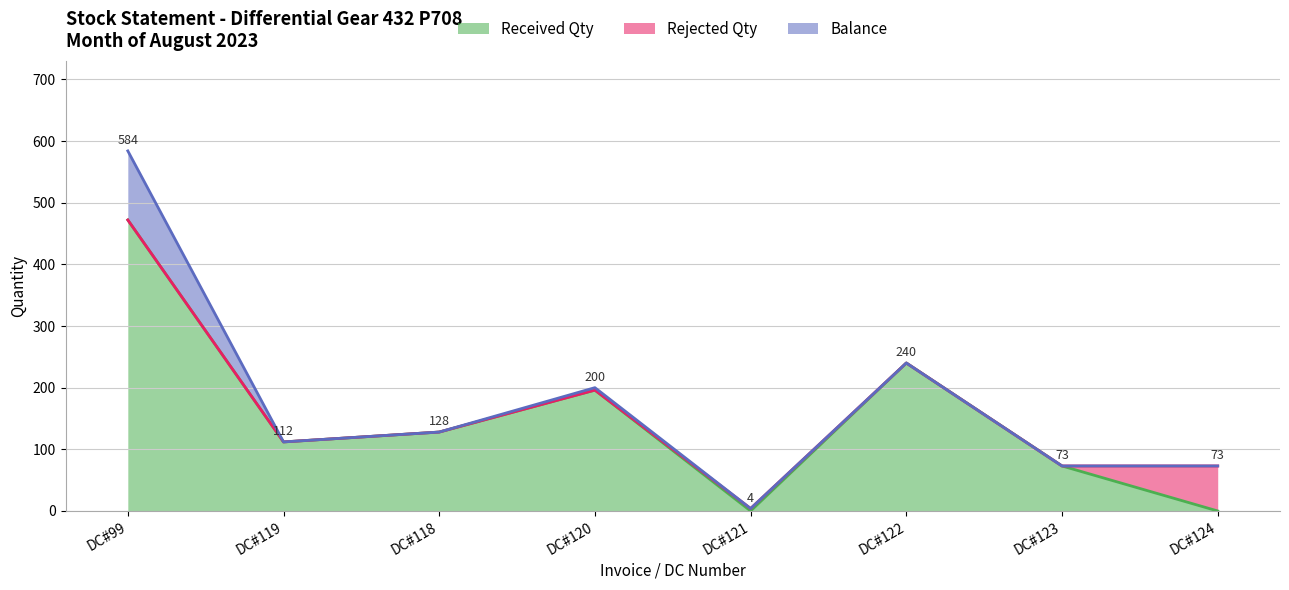

Which series has the largest range (max minus min)?

Received Qty